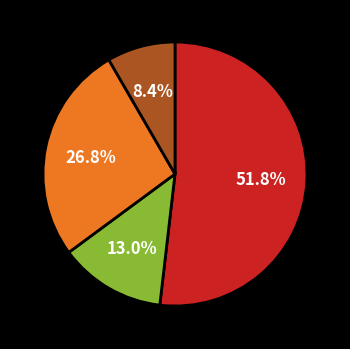

Is there a majority slice in this chart?

Yes